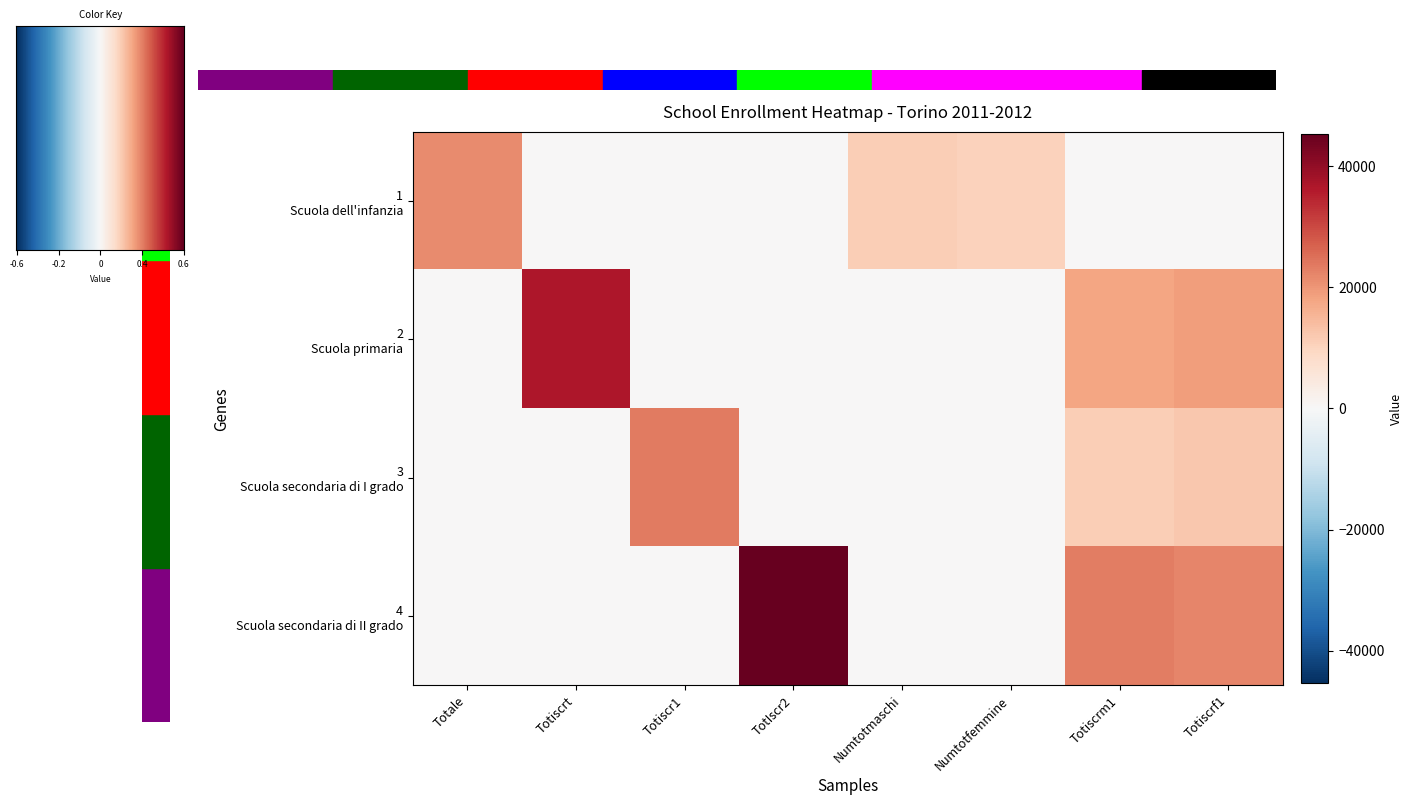

Is it true that 4 - Scuola secondaria di II grado equals 0 at Totiscr1?

True